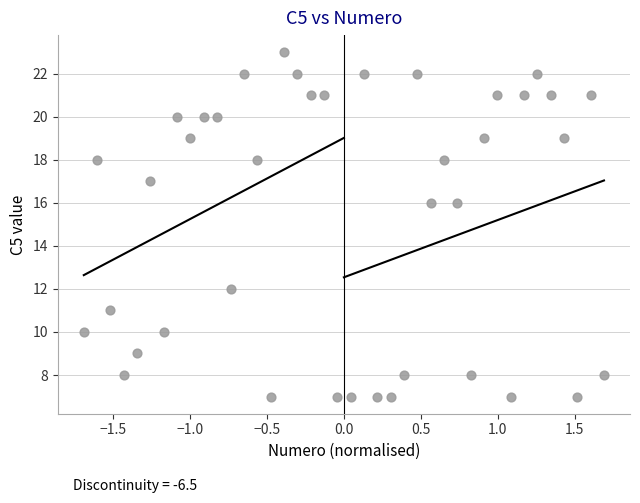

What is the range of Y values (max minus min)?

16